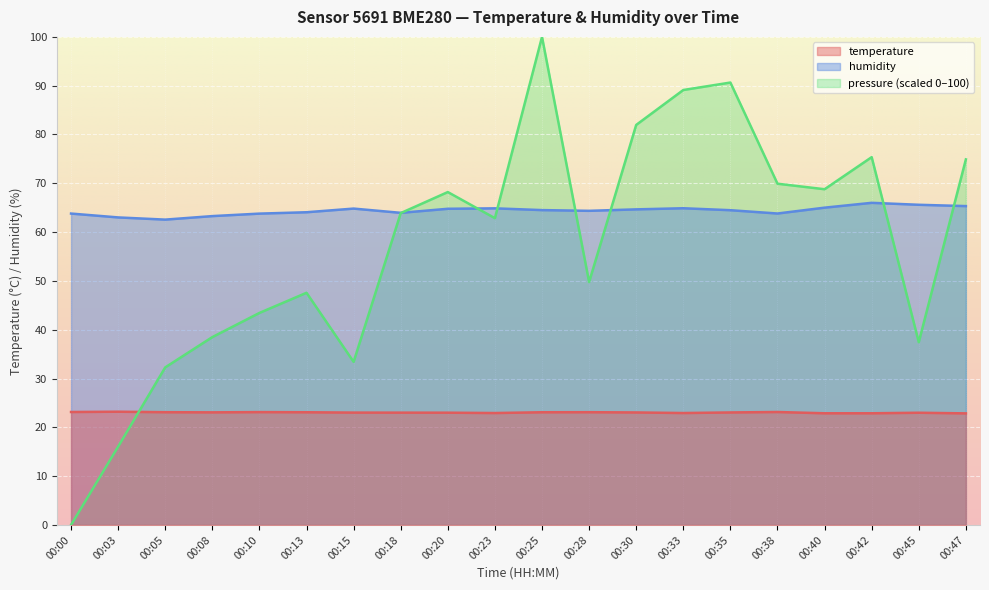

Reading left to right, what are all the values shown in this chart?

temperature: 00:00=23.1	00:03=23.2	00:05=23.1	00:08=23.1	00:10=23.1	00:13=23.1	00:15=23.0	00:18=23.0	00:20=23.0	00:23=22.9	00:25=23.1	00:28=23.1	00:30=23.1	00:33=22.9	00:35=23.1	00:38=23.1	00:40=22.9	00:42=22.9	00:45=23.0	00:47=22.9
humidity: 00:00=63.8	00:03=63.0	00:05=62.6	00:08=63.3	00:10=63.8	00:13=64.1	00:15=64.8	00:18=64.0	00:20=64.8	00:23=64.9	00:25=64.5	00:28=64.4	00:30=64.7	00:33=64.9	00:35=64.5	00:38=63.8	00:40=65.0	00:42=66.0	00:45=65.6	00:47=65.3
pressure_norm: 00:00=0.0	00:03=16.1	00:05=32.3	00:08=38.5	00:10=43.4	00:13=47.6	00:15=33.4	00:18=63.9	00:20=68.2	00:23=62.9	00:25=100.0	00:28=49.8	00:30=82.0	00:33=89.1	00:35=90.6	00:38=69.9	00:40=68.8	00:42=75.4	00:45=37.5	00:47=74.9